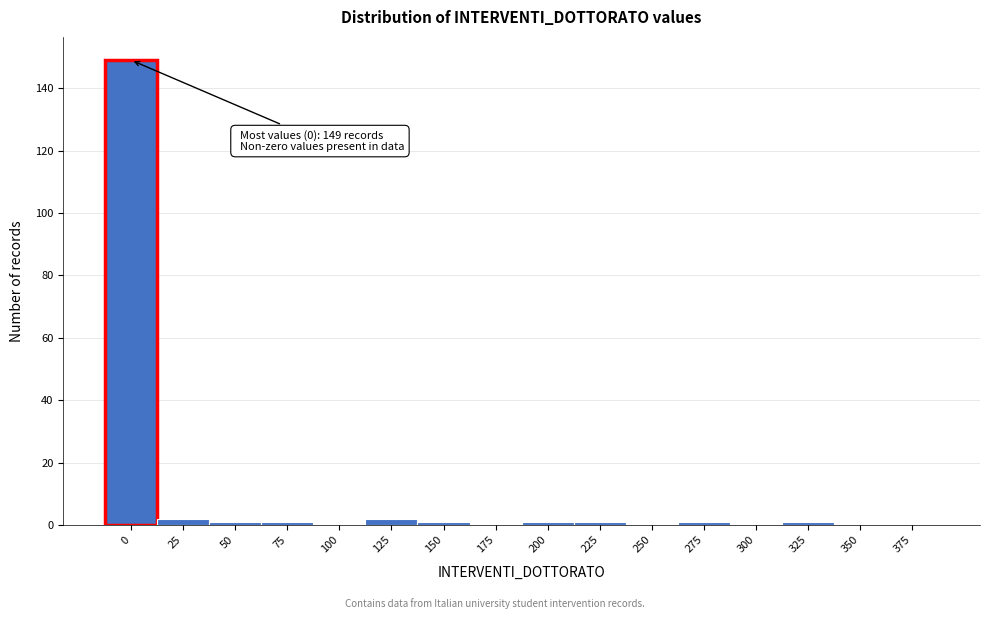

Reading left to right, transcribe all the data shown in this chart.

0=149	25=2	50=1	75=1	100=0	125=2	150=1	175=0	200=1	225=1	250=0	275=1	300=0	325=1	350=0	375=0